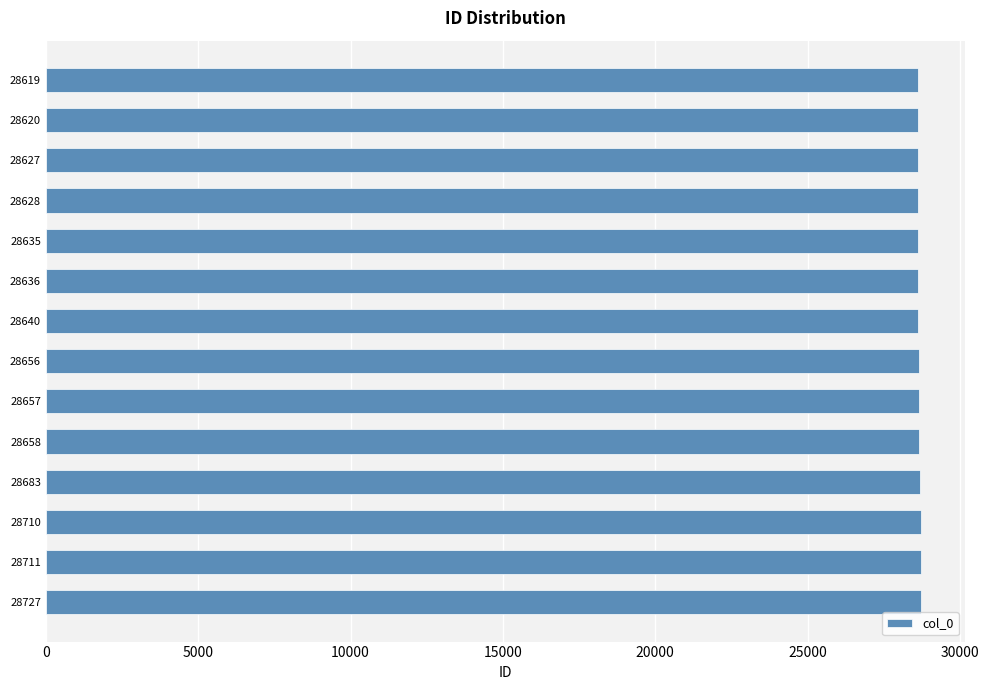

Approximately how many times larger is the value at 28635 compared to 28711?

1.0